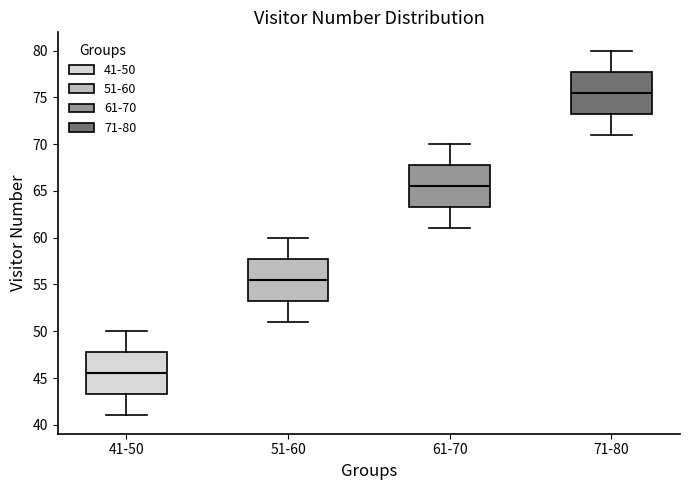

Which box's median line is the highest?

71-80